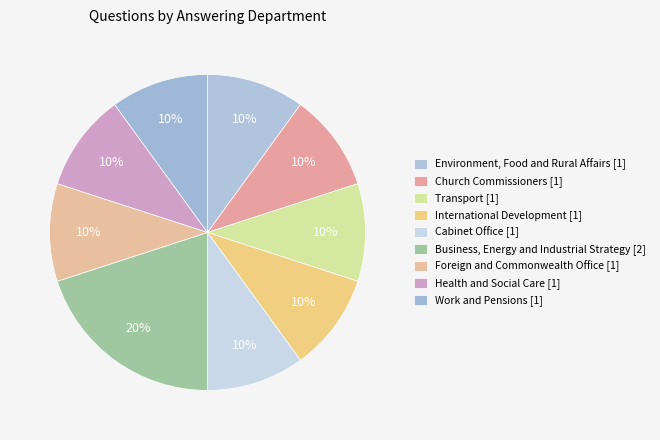

How many slices are in this pie chart?

9